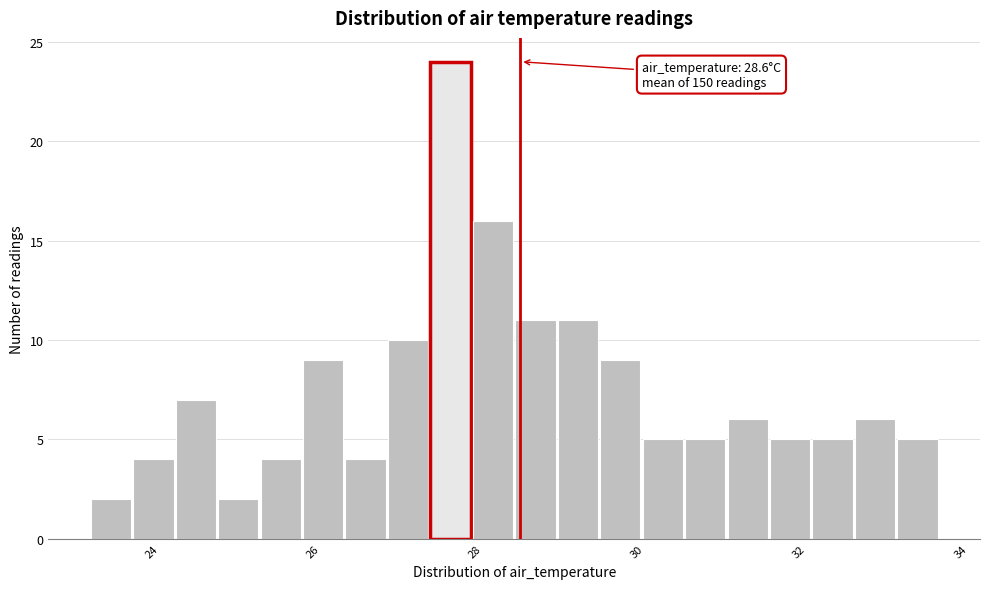

Read against the x-axis, roughly where is the centre of the tallest bar?

27.6